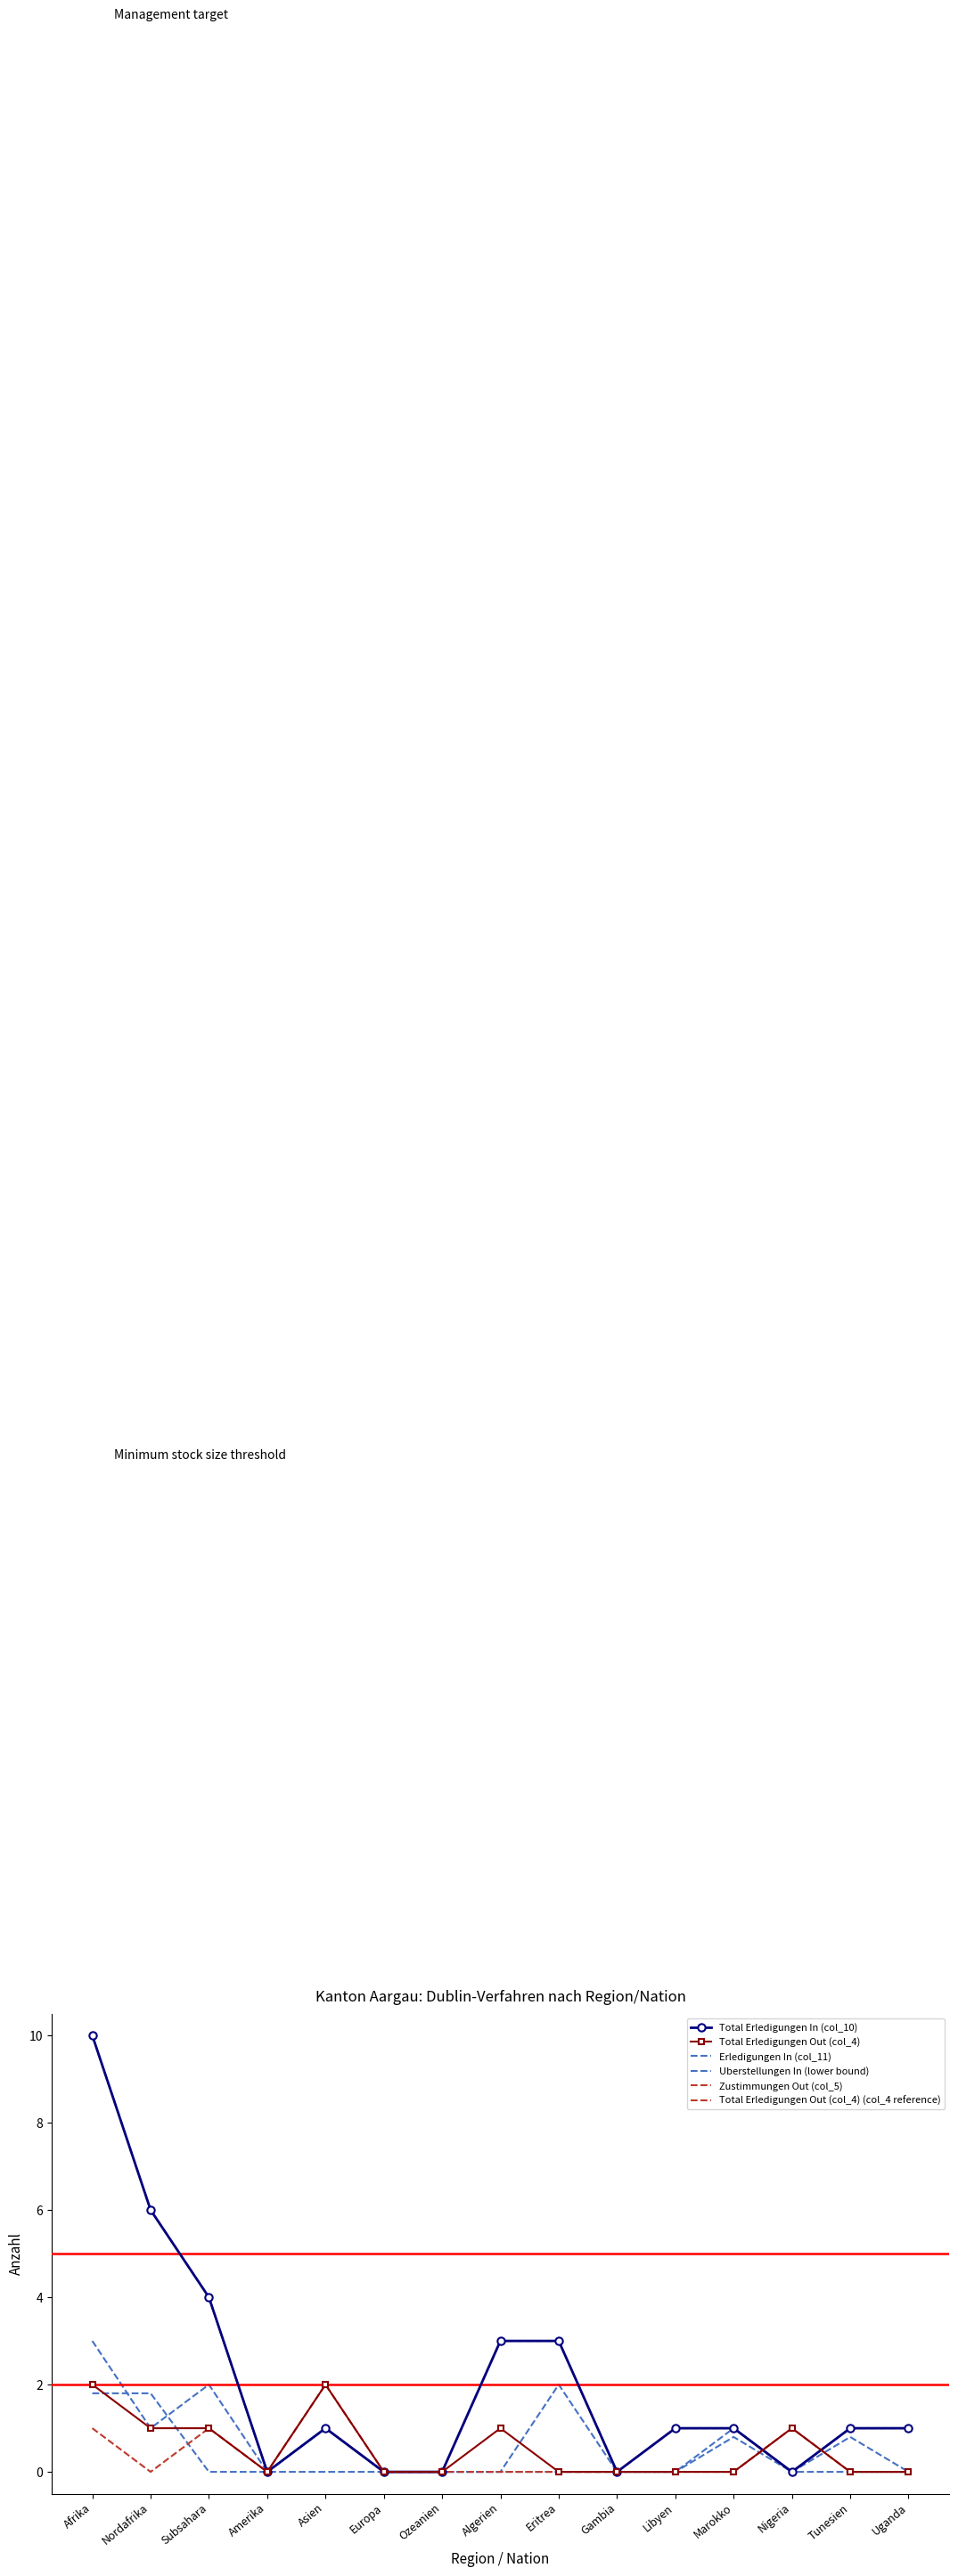

Which label corresponds to the largest value in the chart?

Afrika